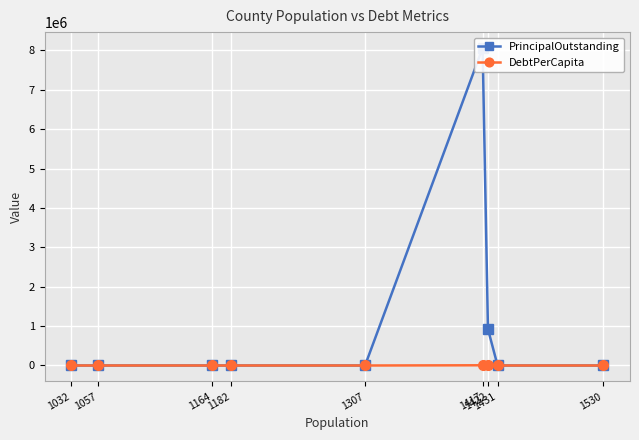

The PrincipalOutstanding series shows -4144411.7 at 1530. True or false?

False